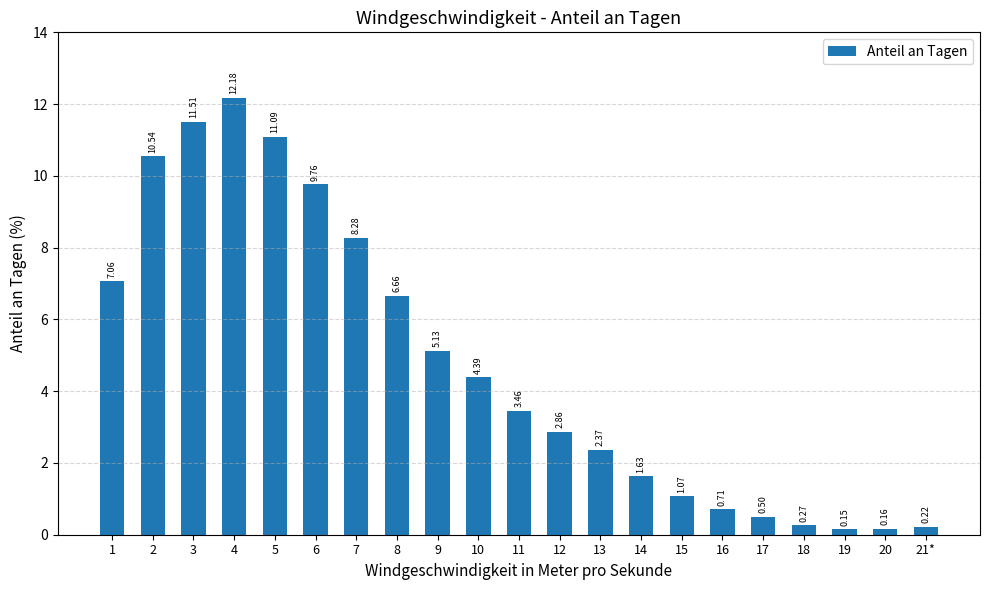

Count the number of values greater than 3.

11